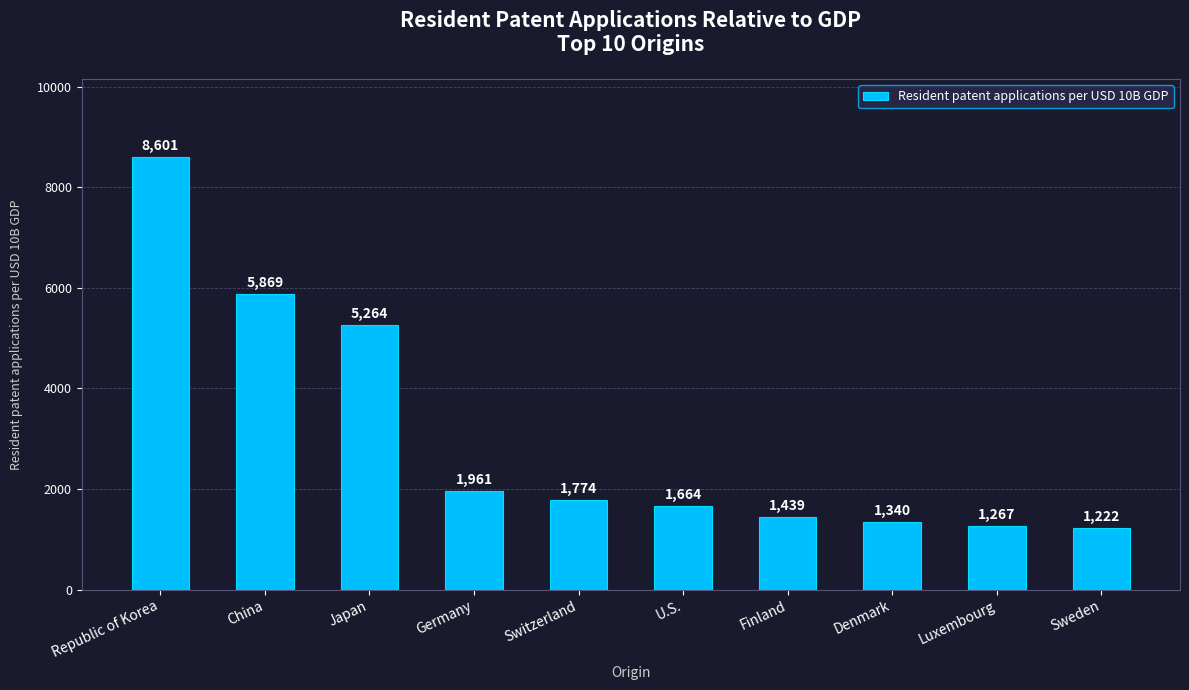

The value at China is 1424. True or false?

False